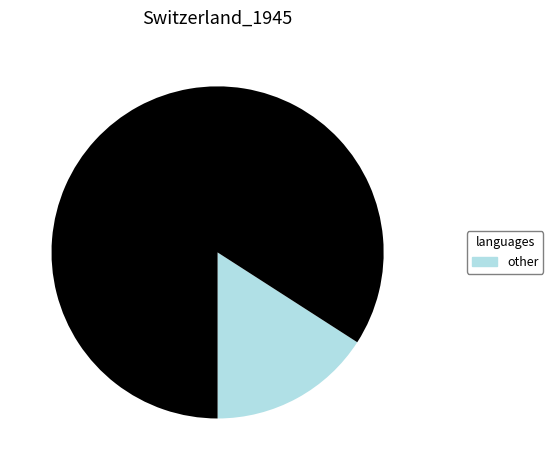

Does any single category account for the majority?

Yes